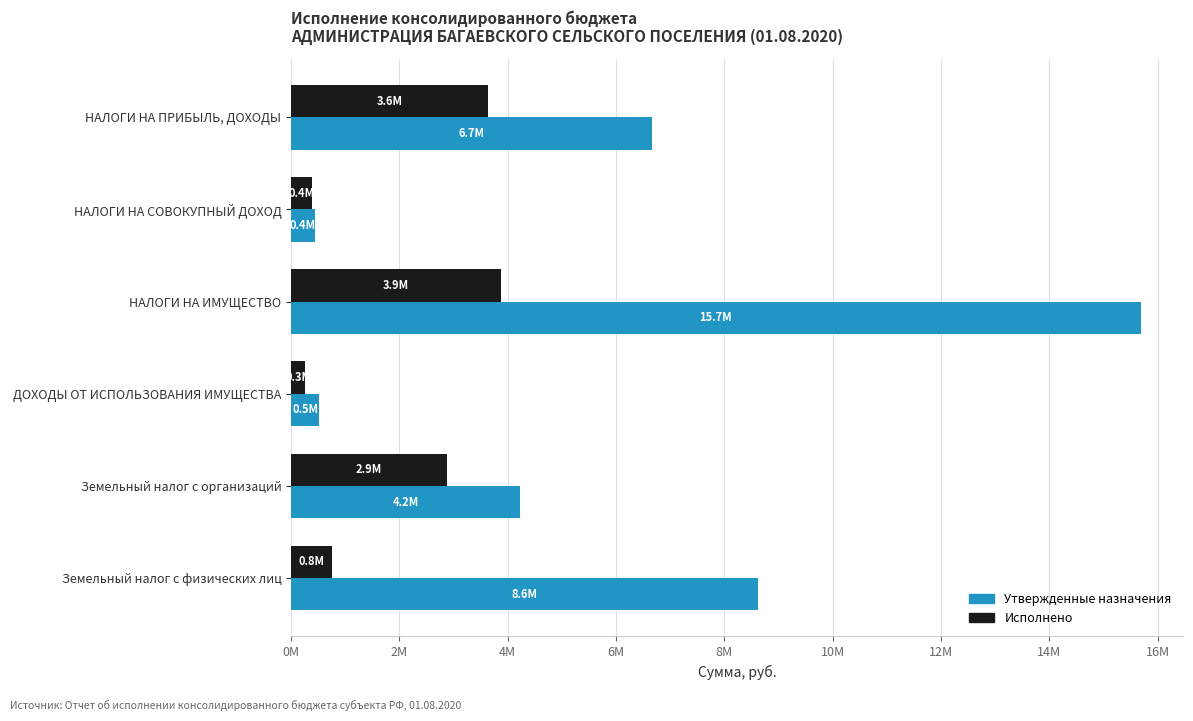

Which series has the largest total across all categories?

Утвержденные назначения